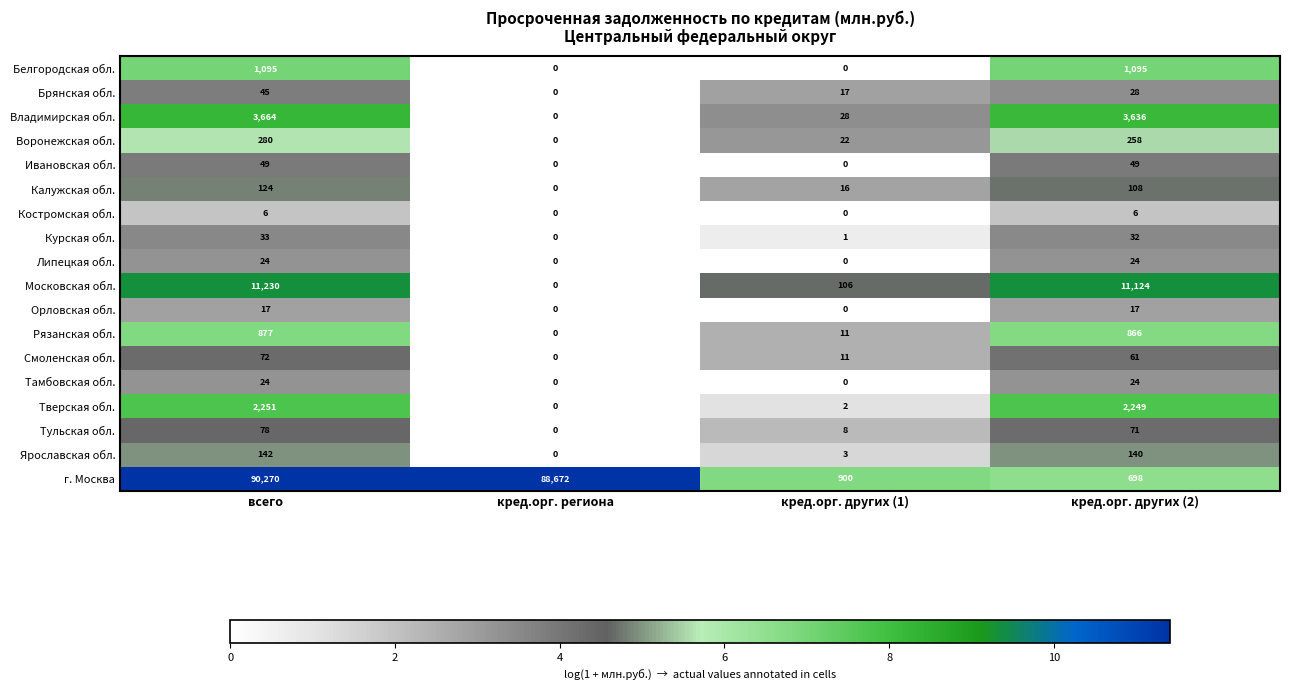

The Курская обл. series shows 33 at всего. True or false?

True